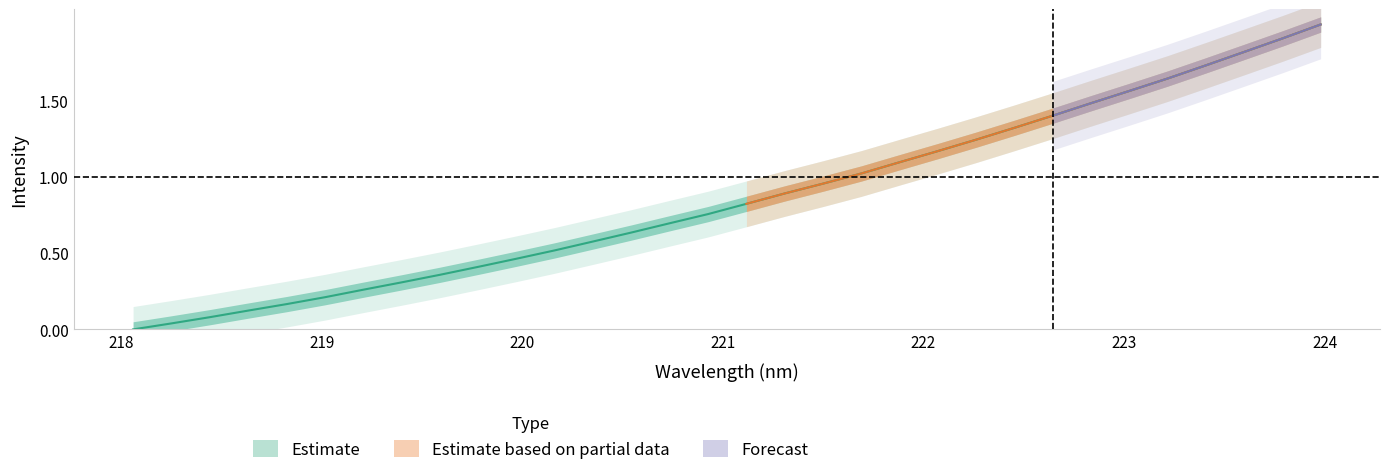

Does the chart display data point markers on the line(s)?

No